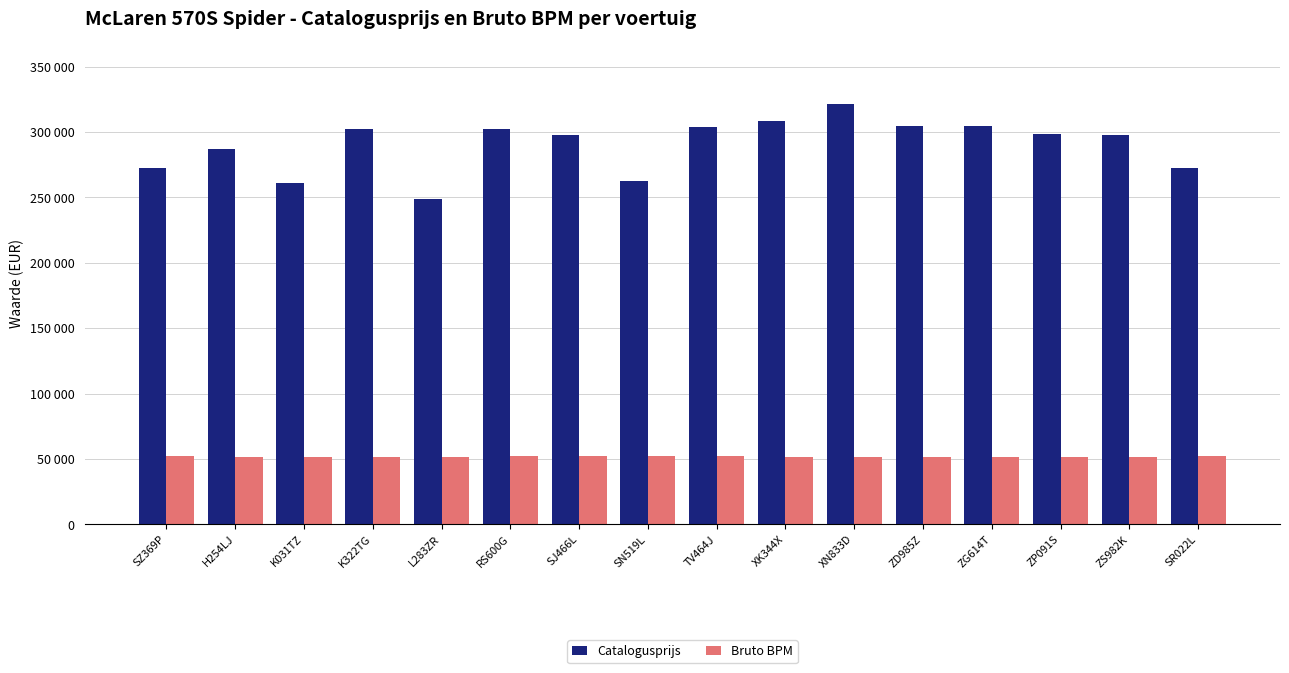

What position from the right is L283ZR?

12